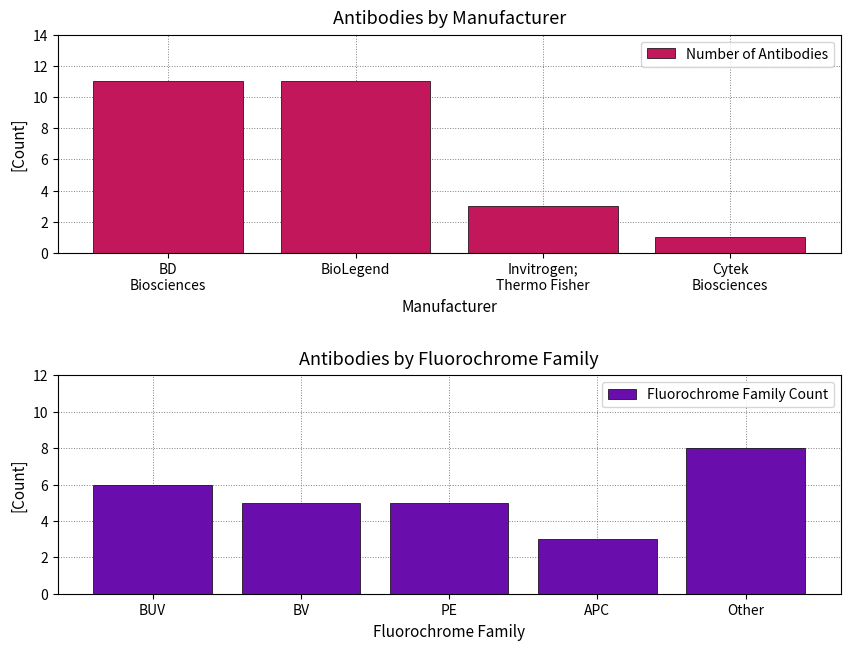

The value of Number of Antibodies at BioLegend is 19. True or false?

False